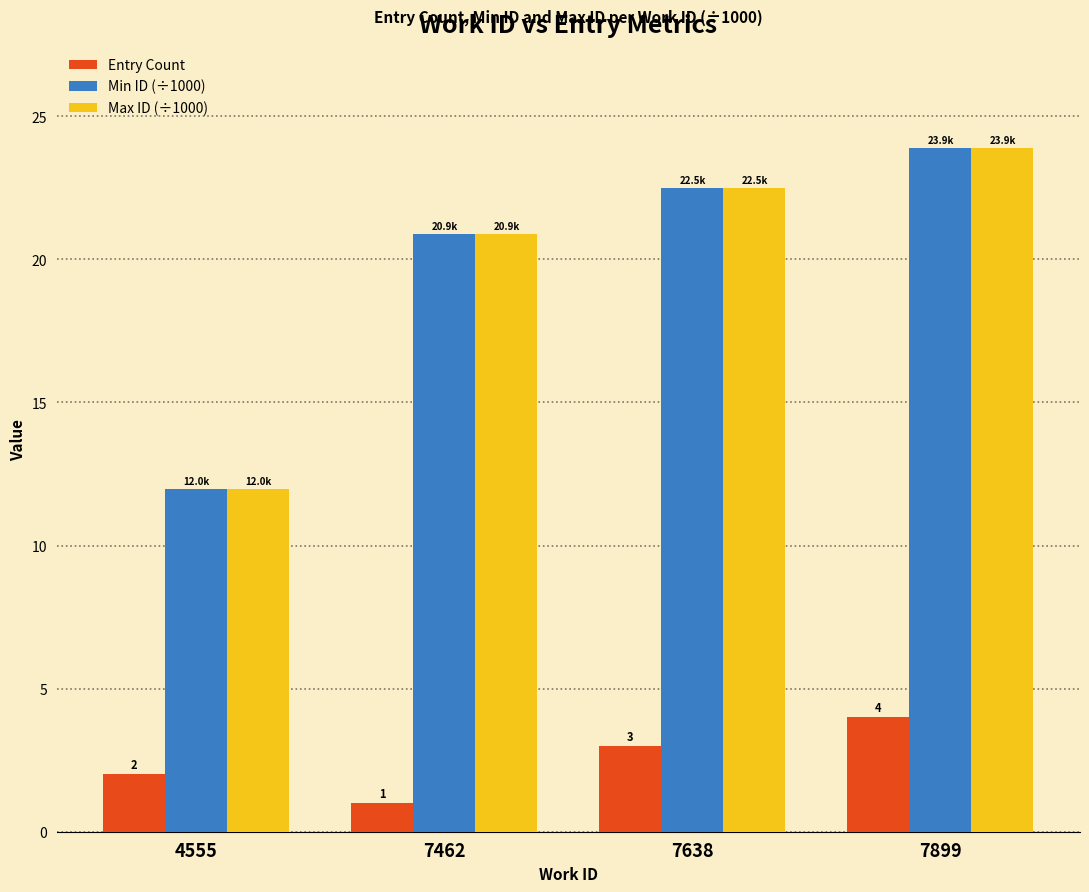

Is it true that Entry Count equals 2.0 at 4555?

True